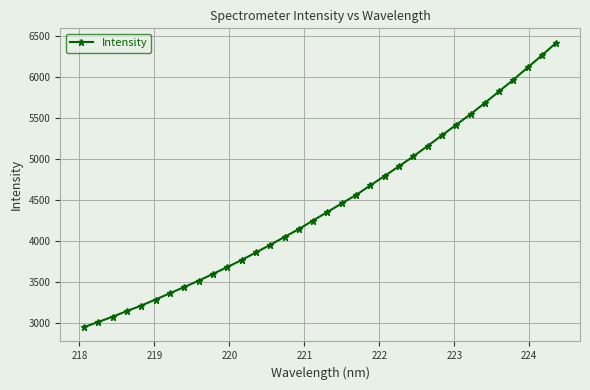

What is the value of the 18th point from the left?

4355.3